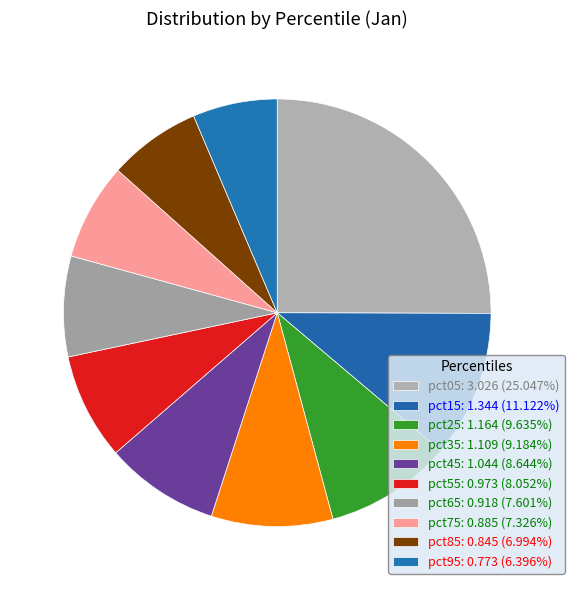

Which category has the biggest portion of the pie?

pct05